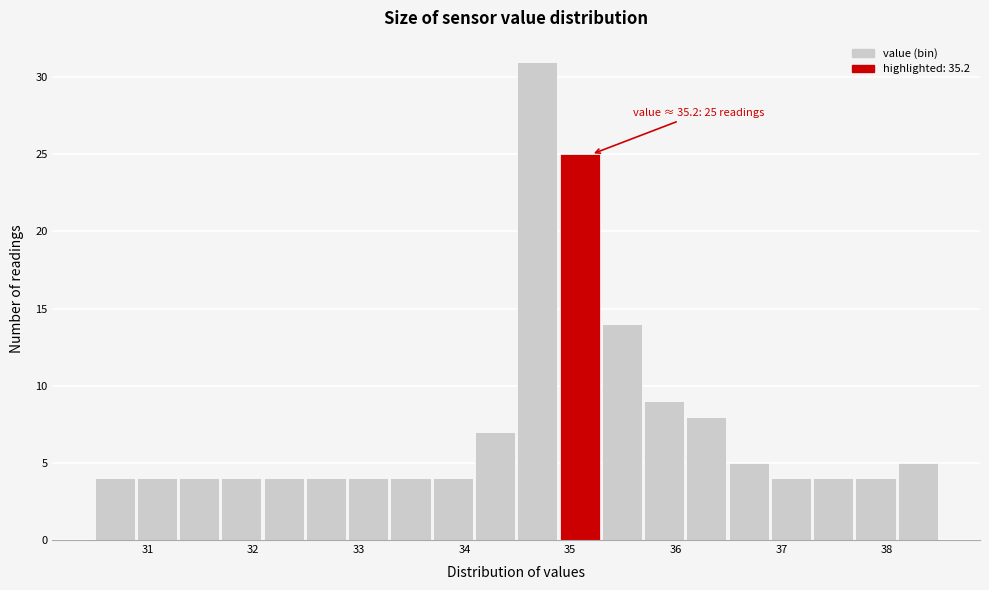

Over which range of the x-axis is the bar tallest?

34.5 to 34.9